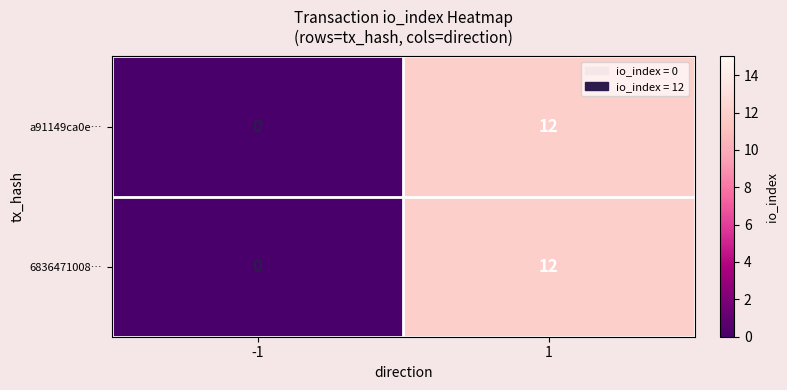

List the labels in order of a91149ca0e… value, smallest first.

-1, 1